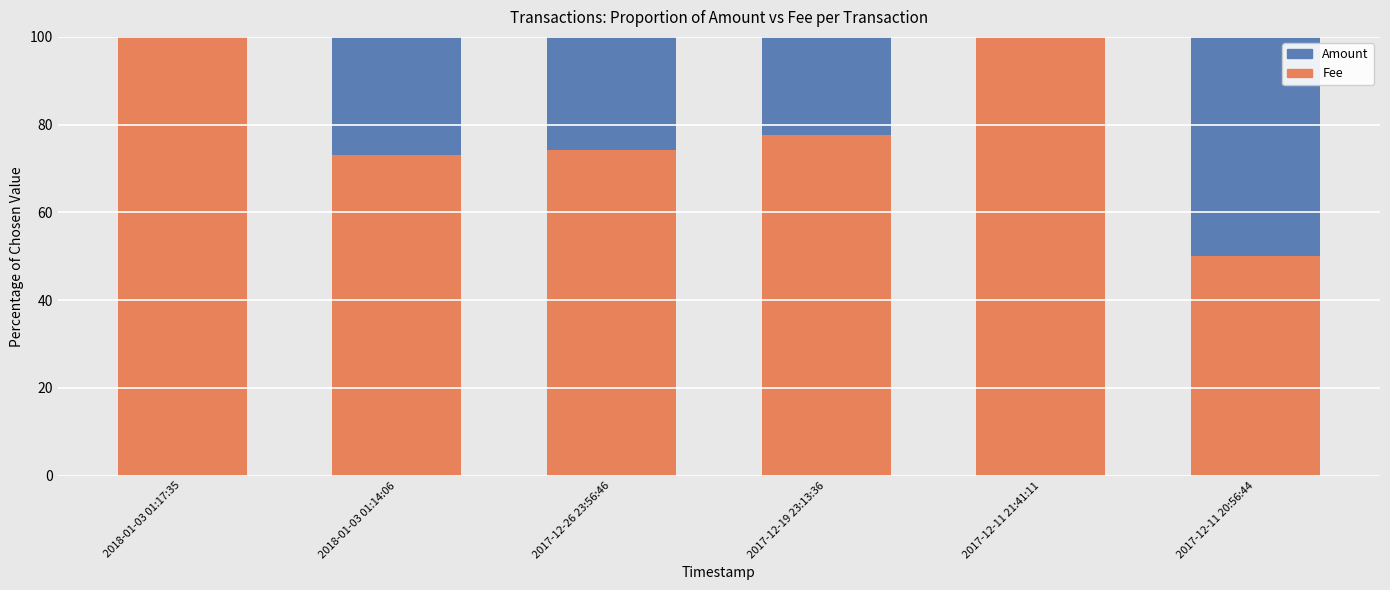

What is the total value across all series at 2017-12-11 21:41:11?

100.0